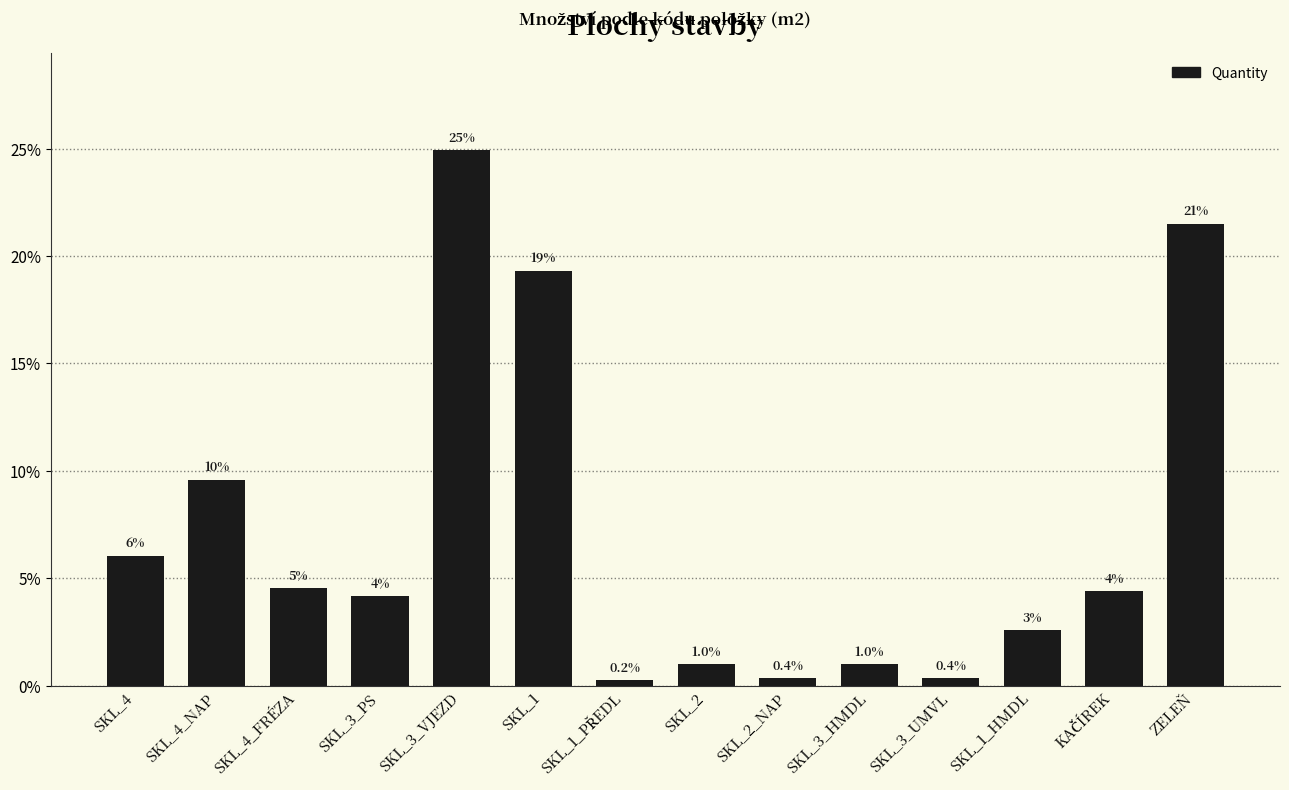

What is the greatest value displayed?

24.9